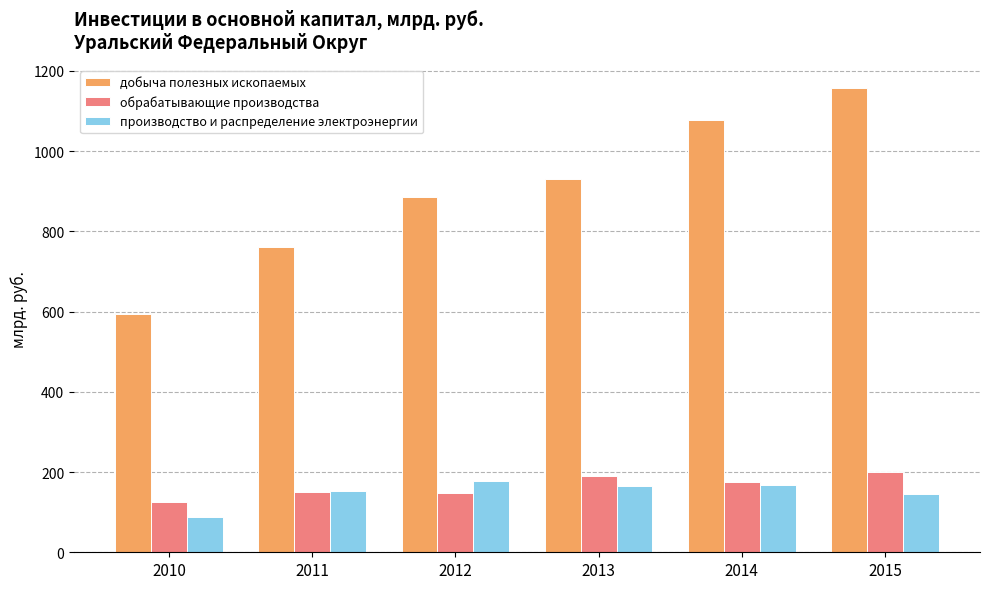

Which series has the largest range (max minus min)?

добыча полезных ископаемых